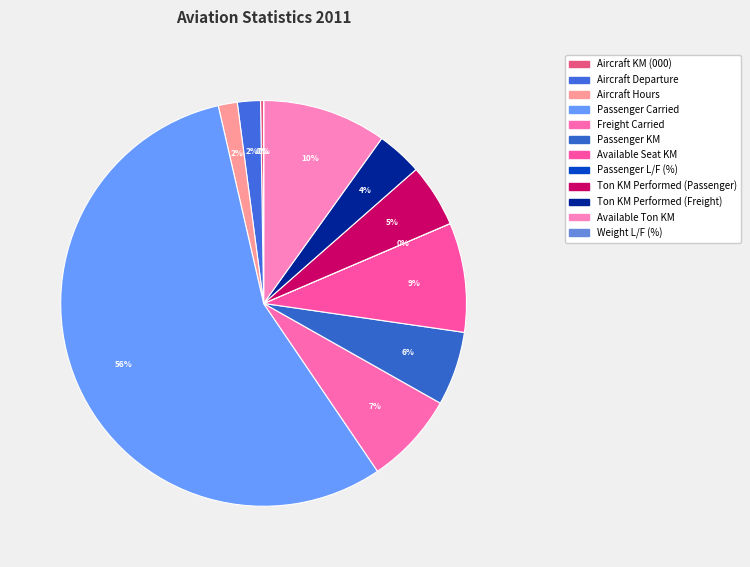

What is the change in value from Freight Carried to Passenger L/F (%)?

-95360